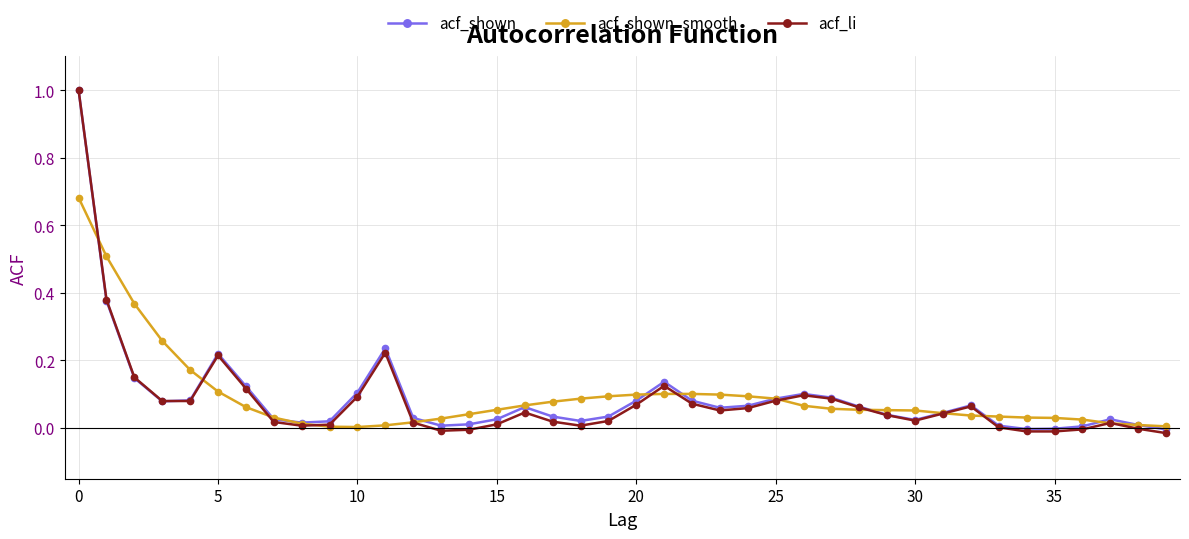

How many data points does each series have?

40